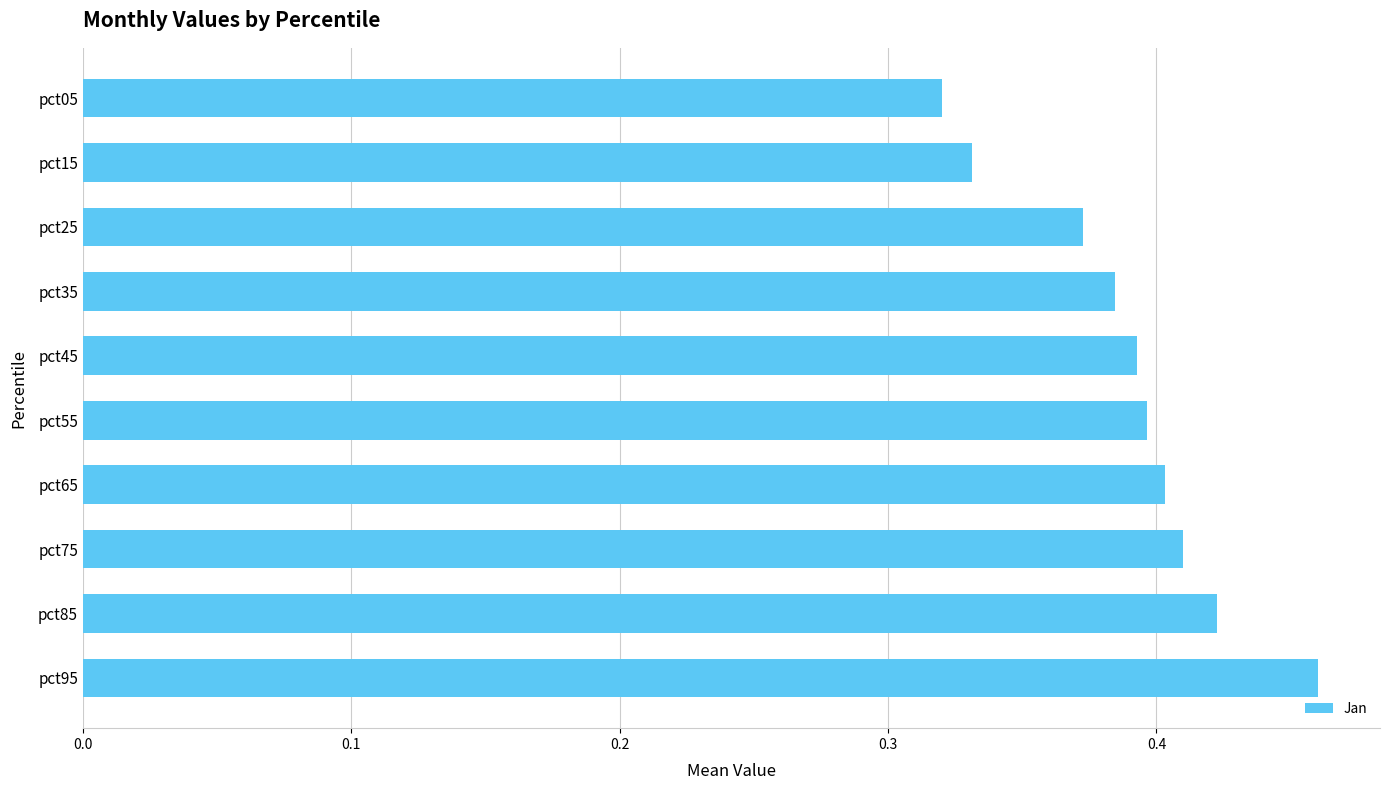

How many data points does each series have?

10